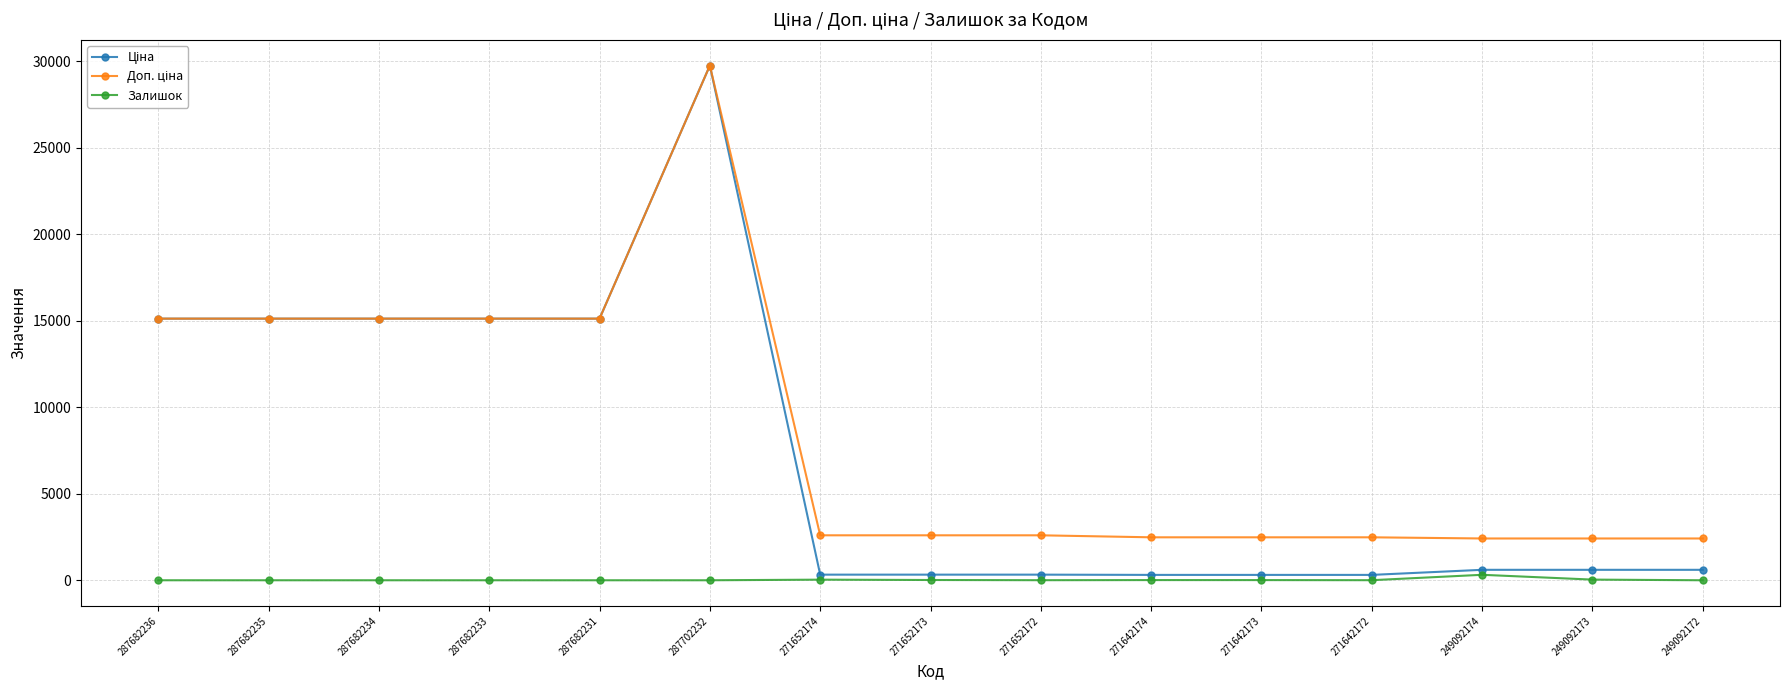

Which label corresponds to the largest value in the chart?

287702232